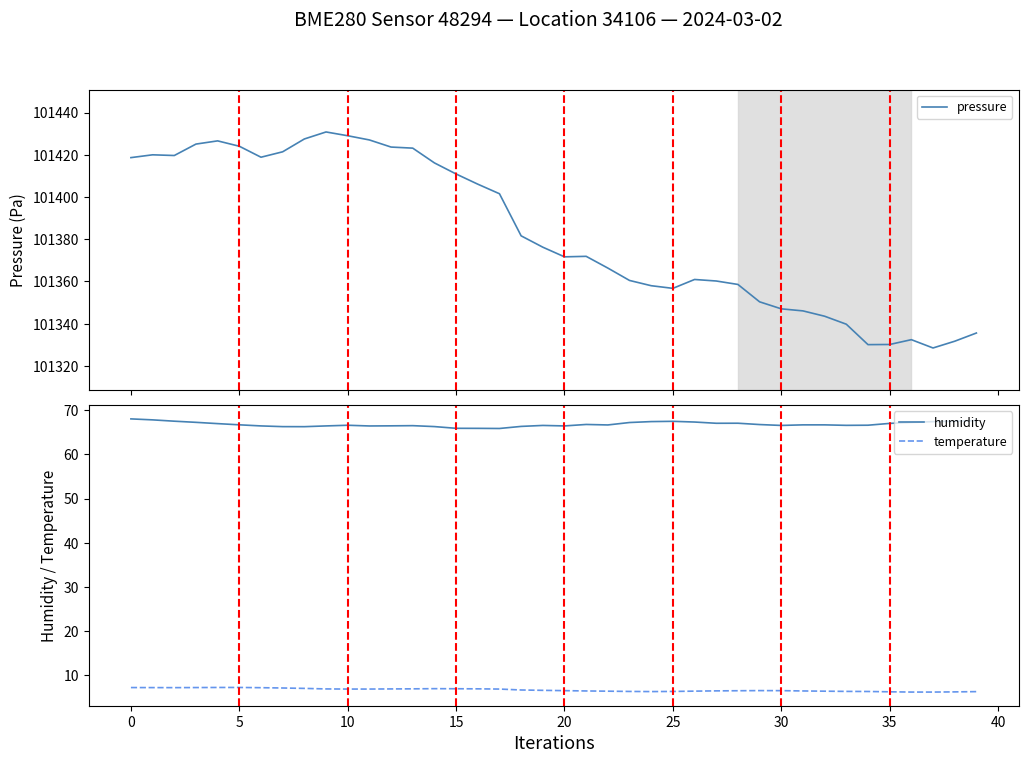

What is the highest value of the temperature series?

7.3